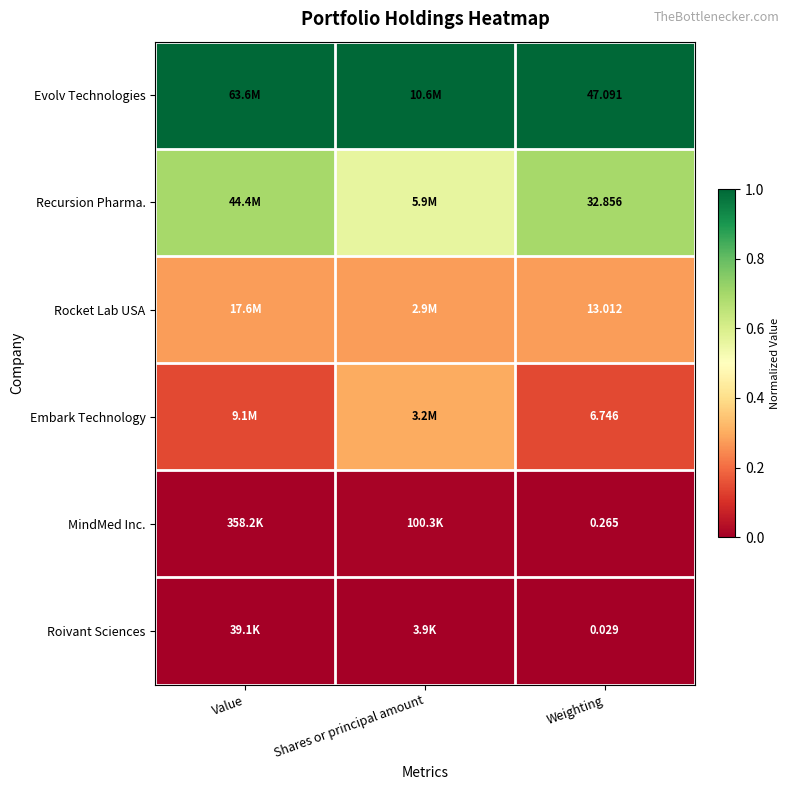

Rank the series at Weighting from lowest to highest value.

Roivant Sciences, MindMed Inc., Embark Technology, Rocket Lab USA, Recursion Pharma., Evolv Technologies